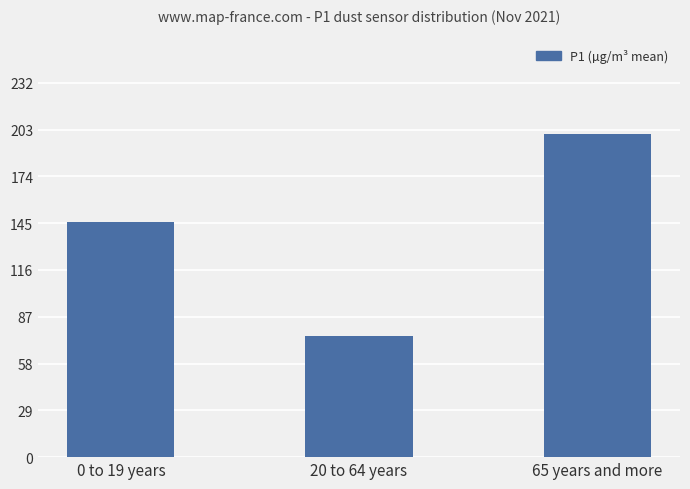

The chart shows a value of 200.1 at 65 years and more. True or false?

True